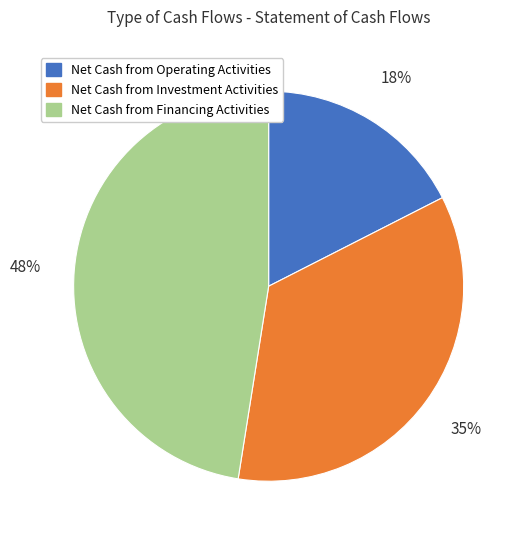

Rank the categories by value from lowest to highest.

Net Cash from Operating Activities, Net Cash from Investment Activities, Net Cash from Financing Activities